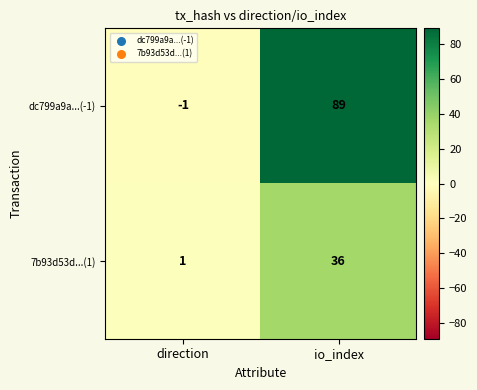

Rank the series at io_index from highest to lowest value.

dc799a9a...(-1), 7b93d53d...(1)